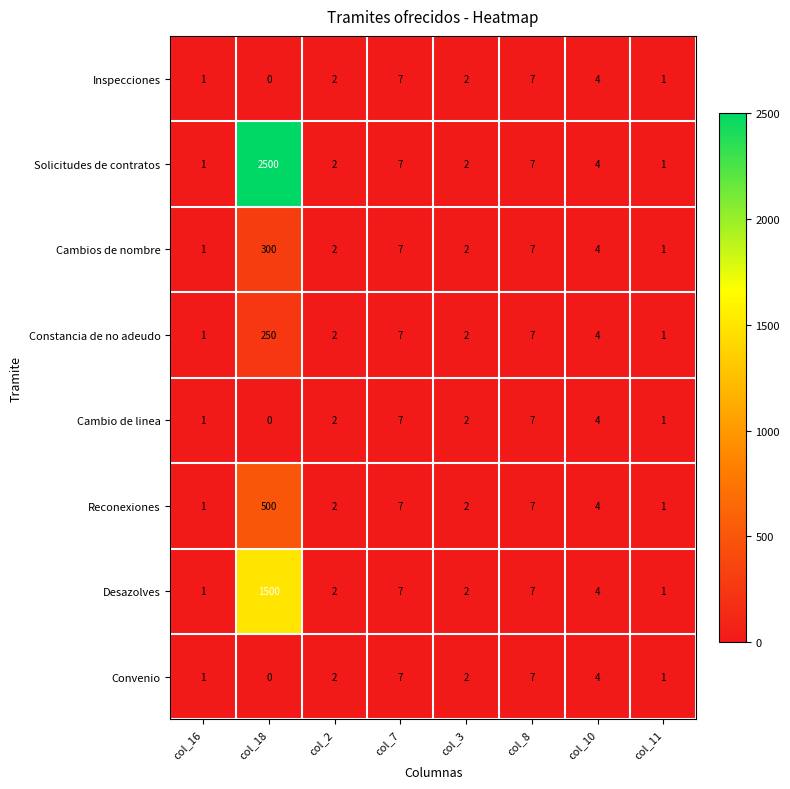

What is the maximum value shown in the chart?

2500